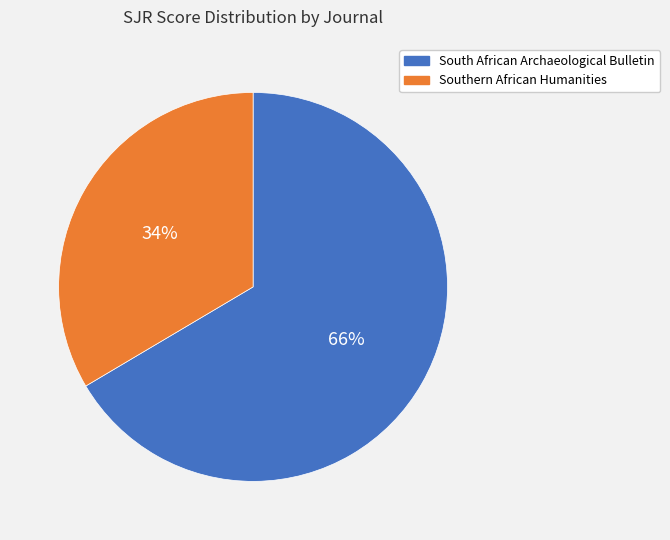

To the nearest percent, what is the combined percentage of Southern African Humanities and South African Archaeological Bulletin?

100%